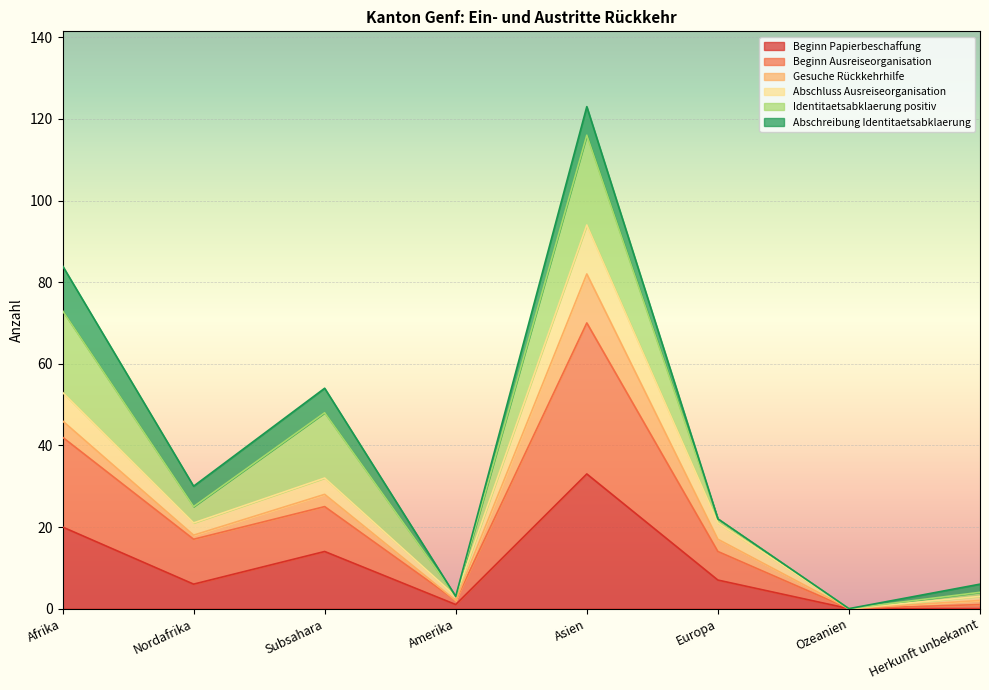

True or false: Beginn Ausreiseorganisation and Abschluss Ausreiseorganisation cross at least once.

False